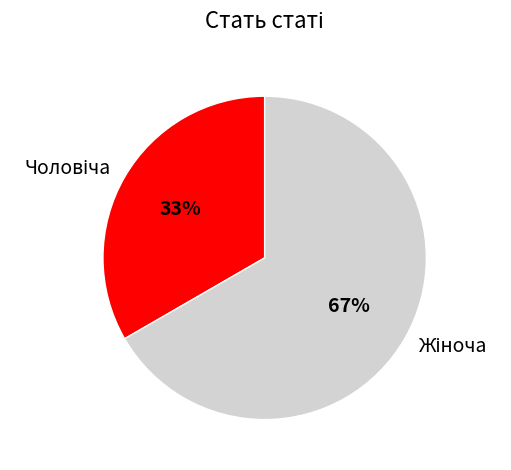

Does any single category account for the majority?

Yes